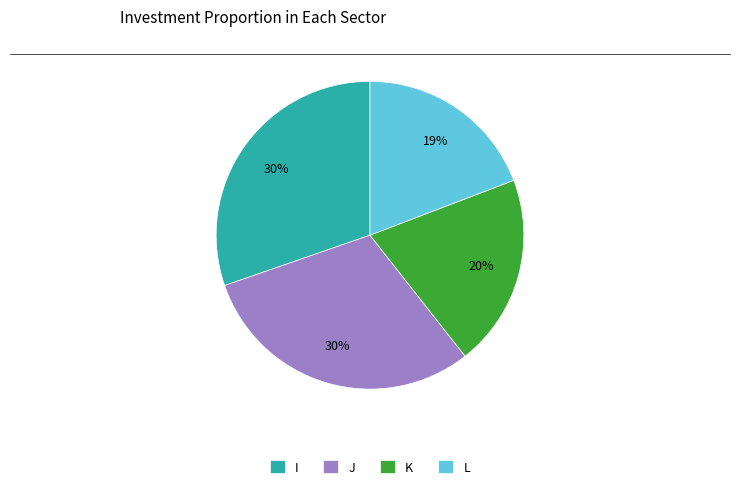

The J slice represents 30% of the pie. True or false?

True